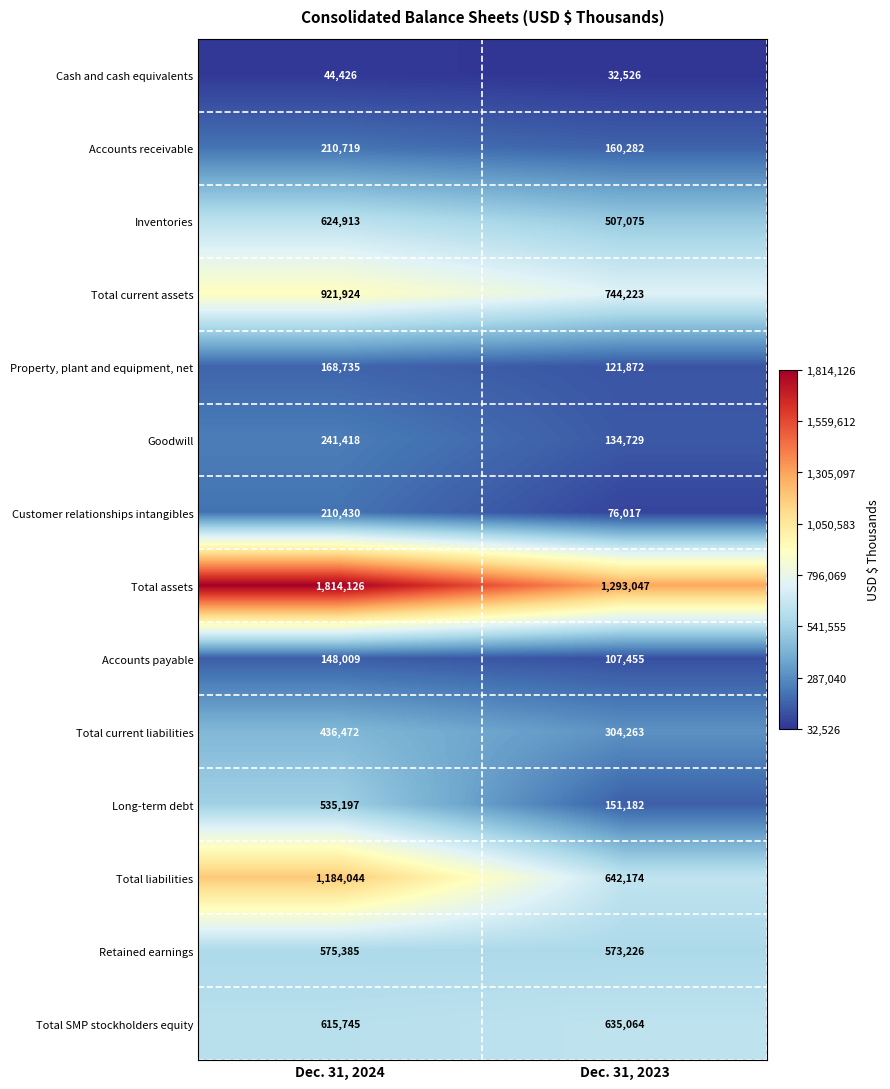

What is the average value of the Cash and cash equivalents series?

38476